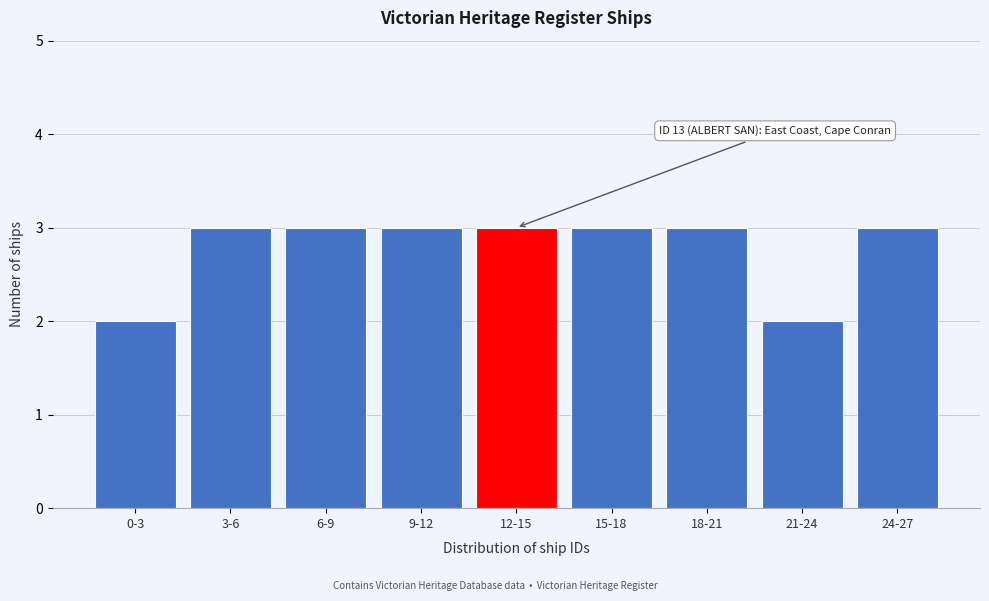

Reading left to right, what are all the values shown in this chart?

0-3=2	3-6=3	6-9=3	9-12=3	12-15=3	15-18=3	18-21=3	21-24=2	24-27=3